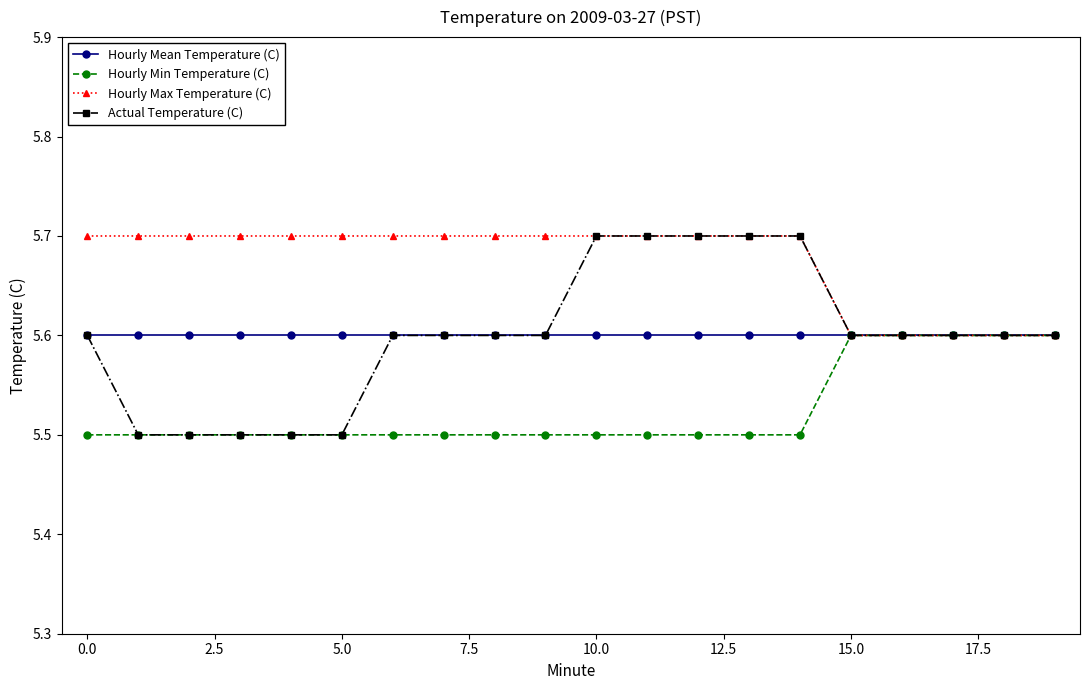

What is the minimum value shown in the chart?

5.5